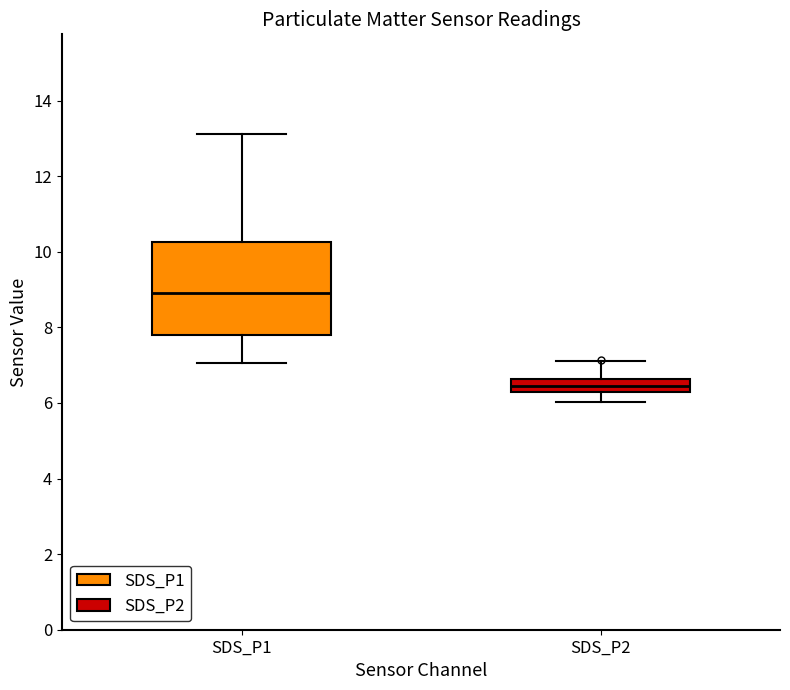

Reading left to right, transcribe this box plot: for each box, give where its median line is, the range the box spans, and where its two whiskers end, as read against the y-axis. The values are not printed on the chart, so give them approximately, as read against the axis.

SDS_P1: median 9.0, box 7.8 to 10.2, whiskers 7.0 to 13.2
SDS_P2: median 6.4, box 6.2 to 6.6, whiskers 6.0 to 7.2